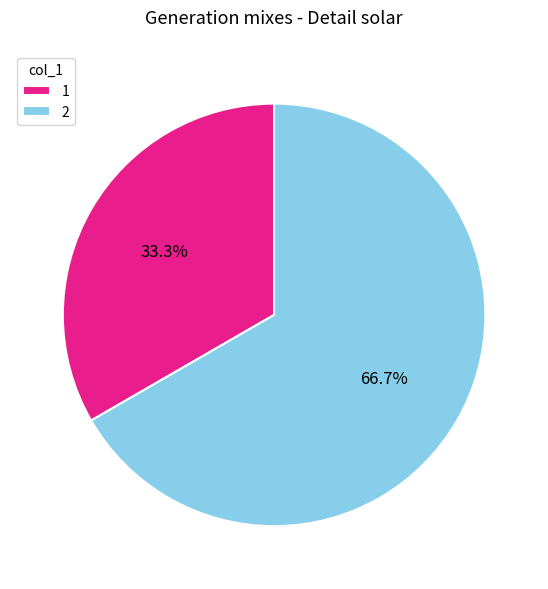

Does any single category account for the majority?

Yes